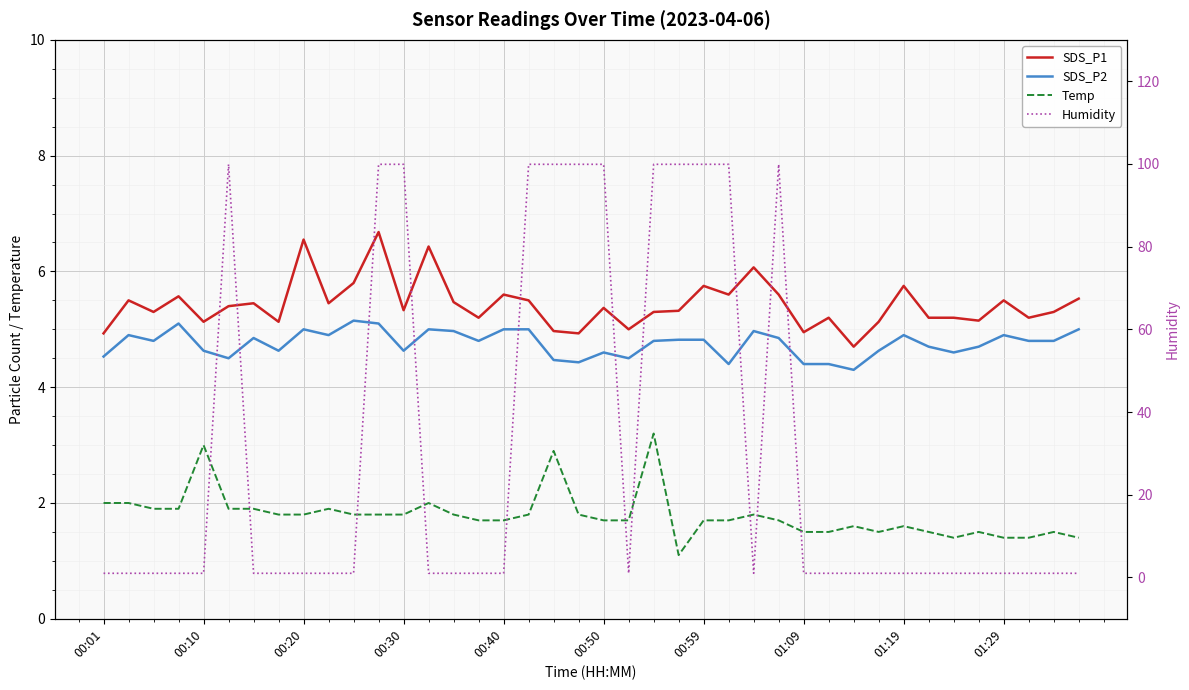

The value of SDS_P2 at 01:19 is 2.5. True or false?

False